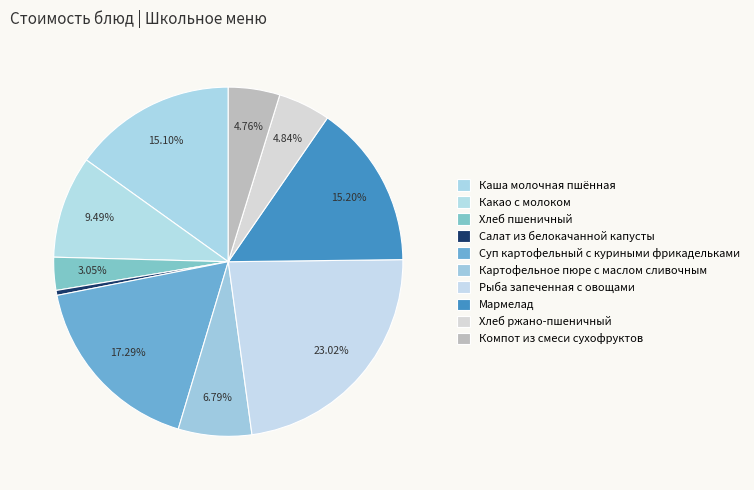

Which category has the smallest portion of the pie?

Салат из белокачанной капусты